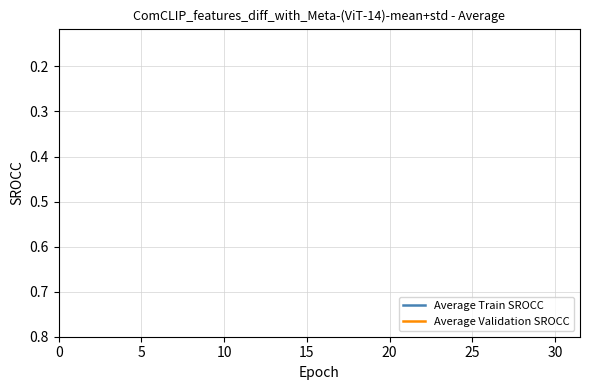

Rank the series at 16 from highest to lowest value.

Average Train SROCC, Average Validation SROCC